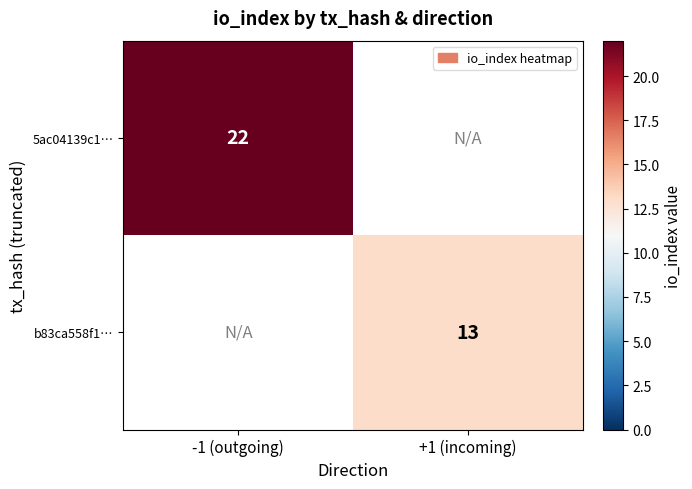

True or false: 5ac04139c1… has a value of 22 at -1 (outgoing).

True